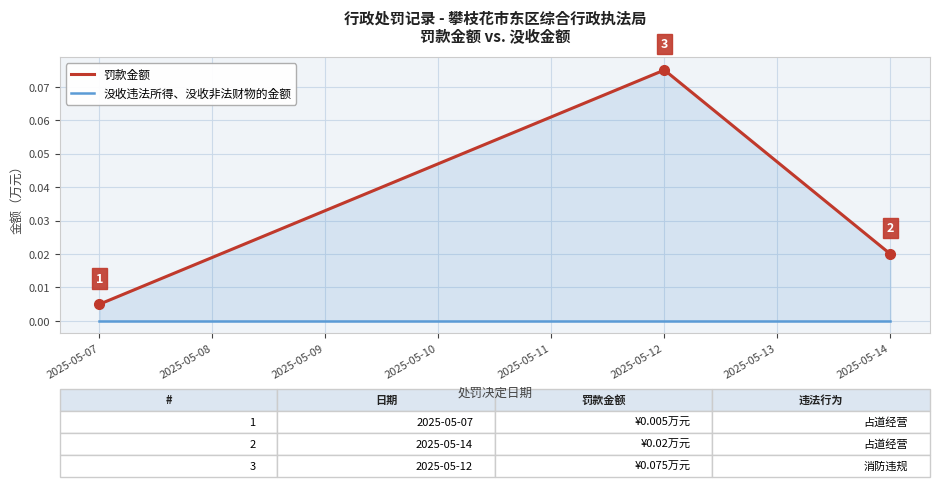

Between 2025-05-07 and 2025-05-14, which series saw the biggest shift?

罚款金额